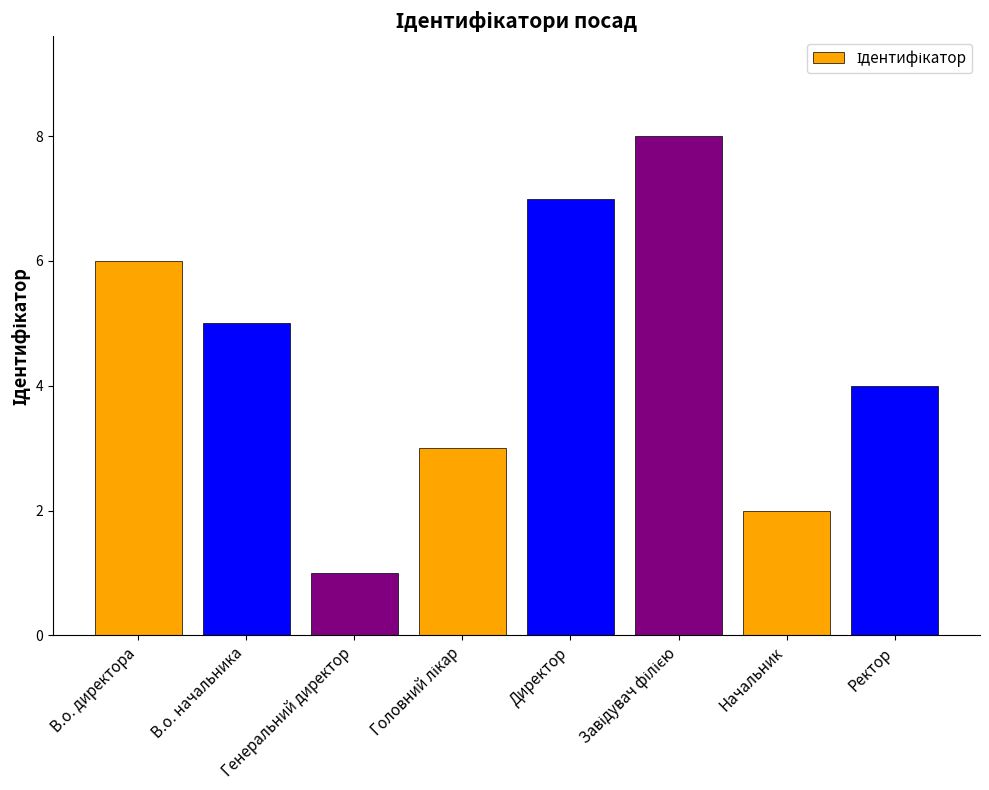

How many data points are less than 5?

4